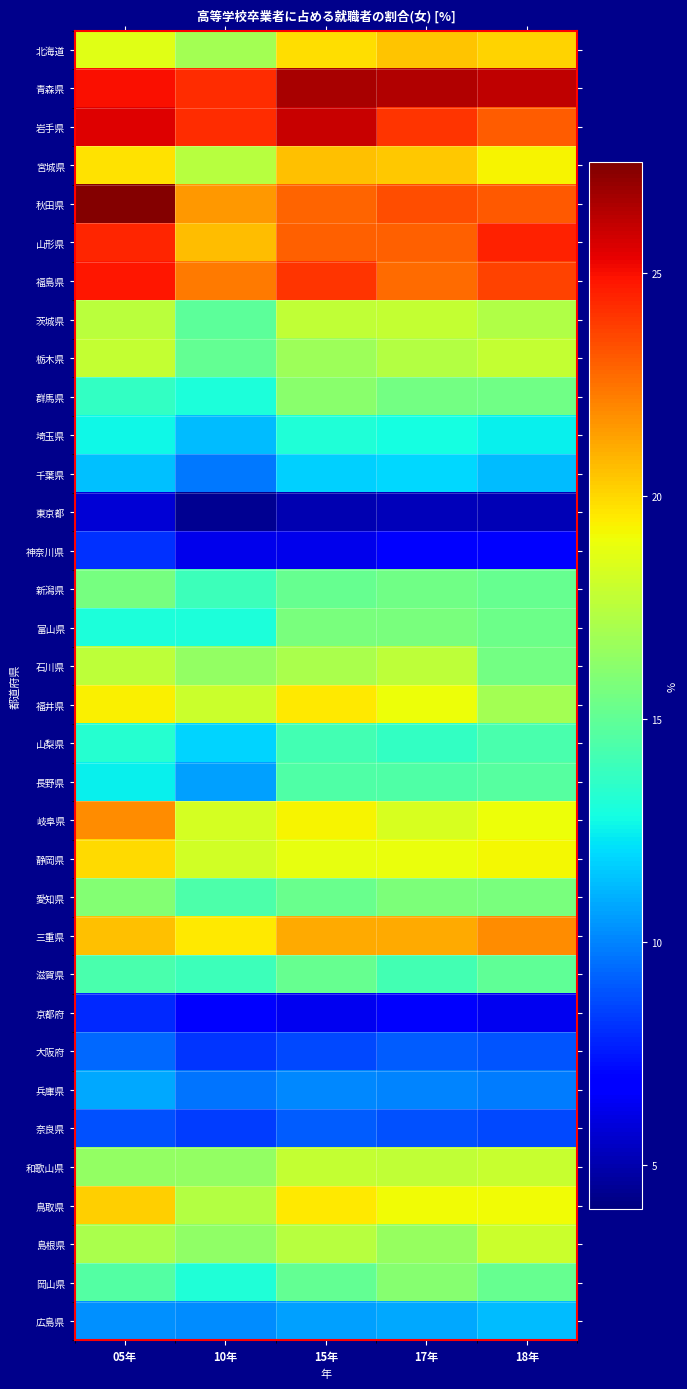

How many distinct data groups are displayed?

34